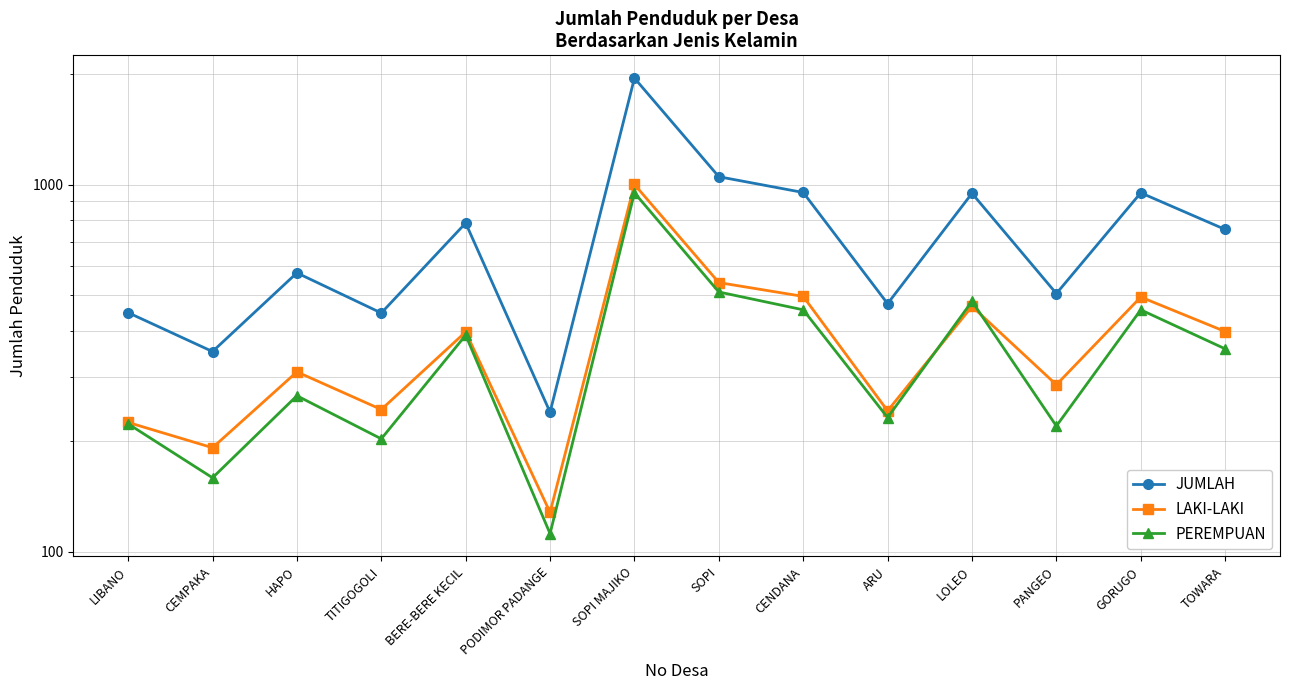

True or false: JUMLAH and PEREMPUAN intersect in this chart.

False